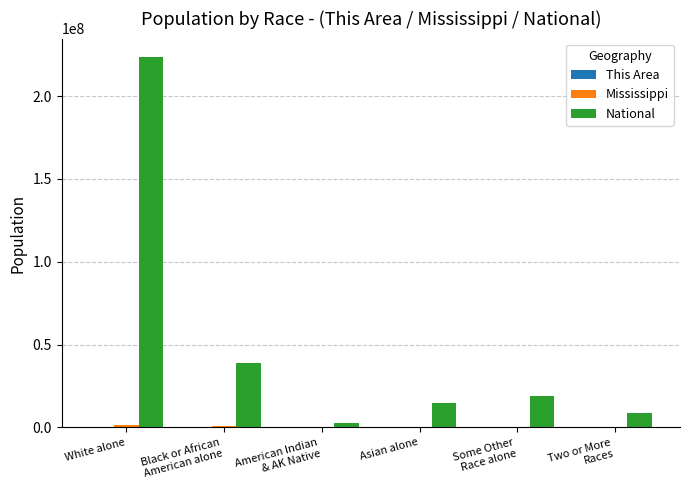

Which series has the largest total across all categories?

National